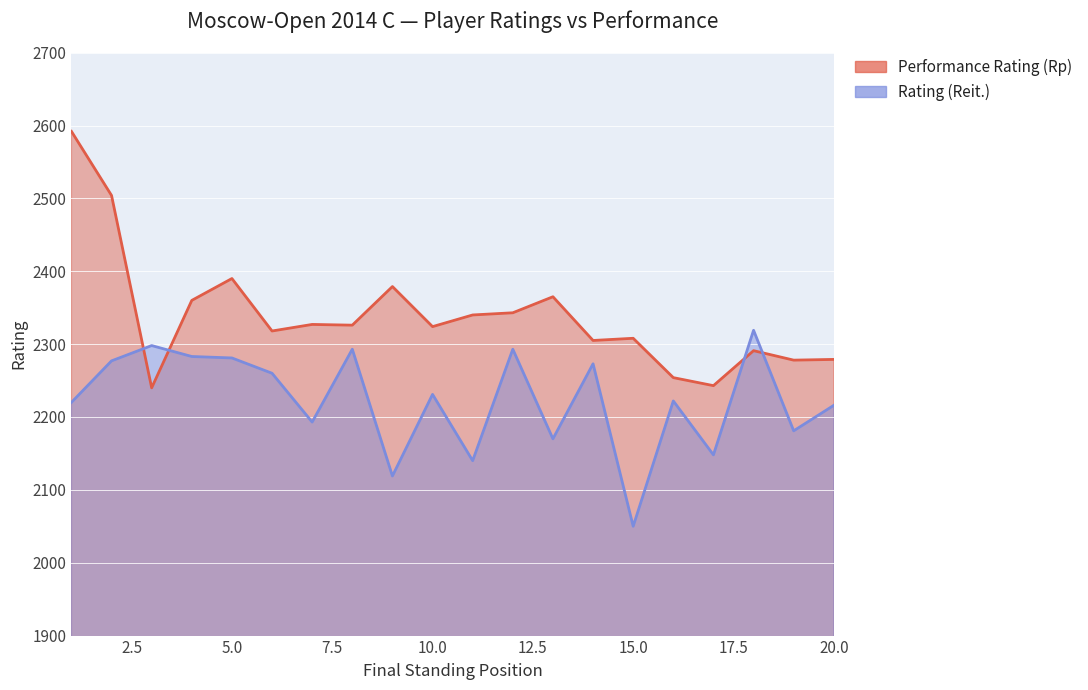

The Rating (Reit.) series shows 2193 at 7. True or false?

True